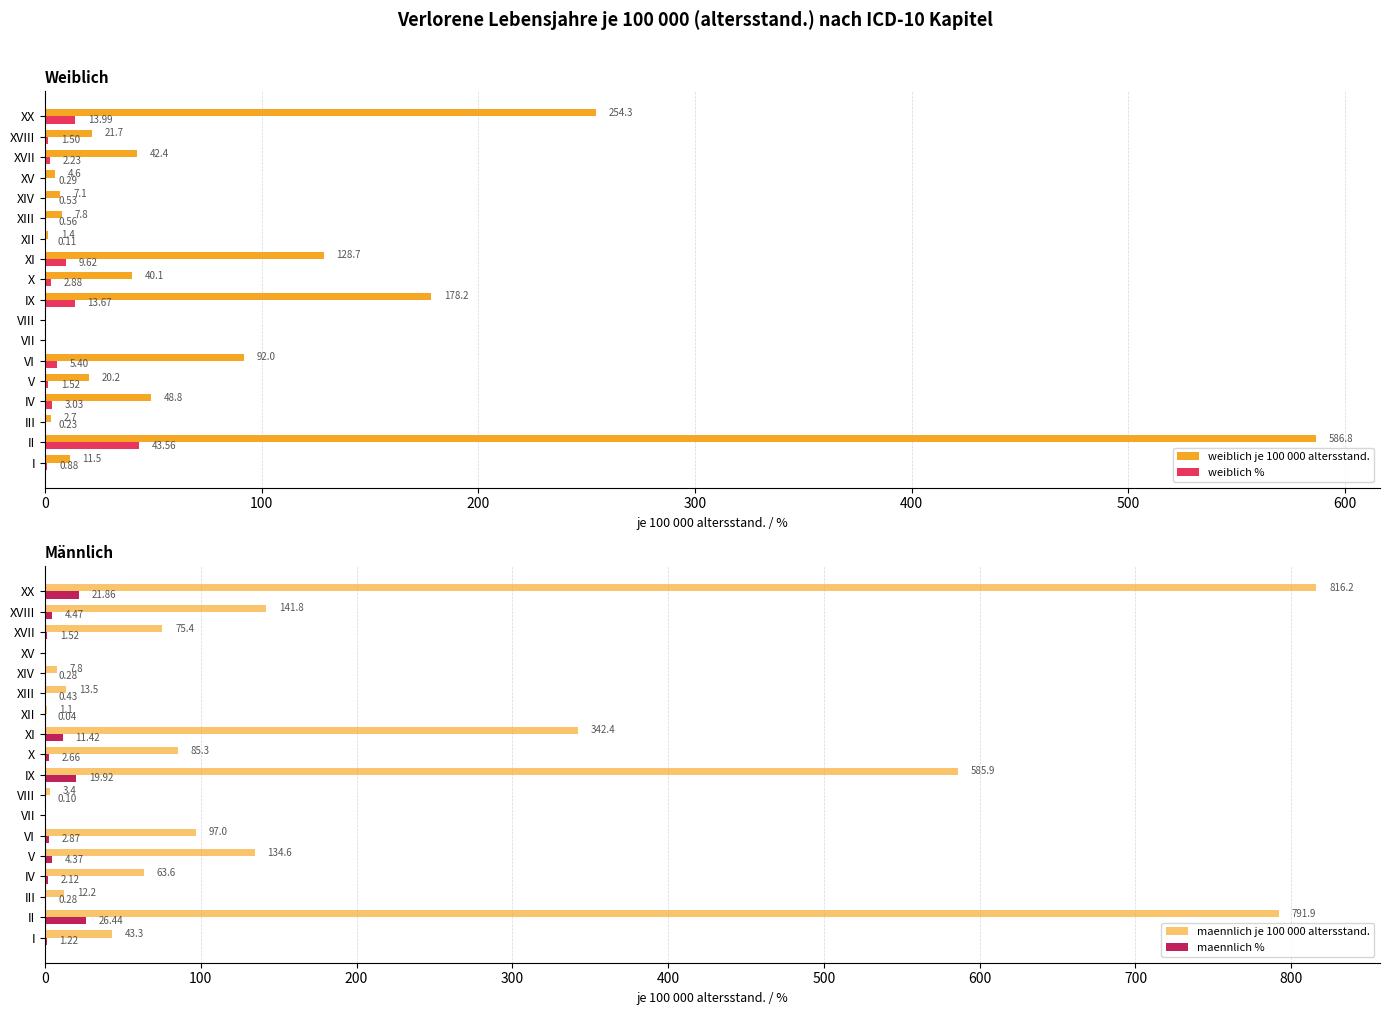

Is the value of weiblich % at VIII greater than the value of weiblich je 100 000 altersstand. at X?

No